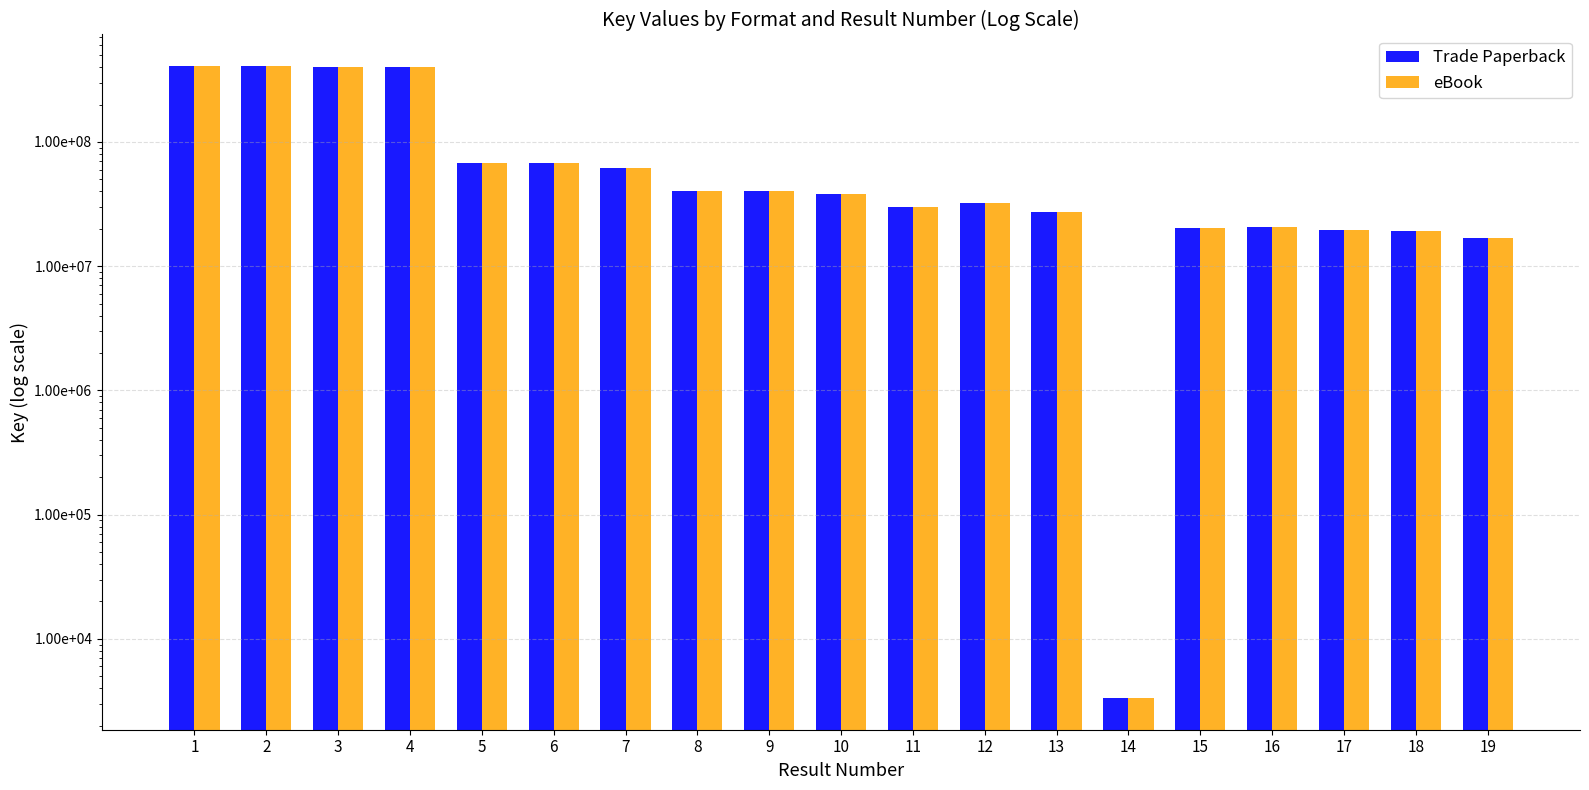

What is the difference between the second highest and minimum values in the eBook series?

408265270